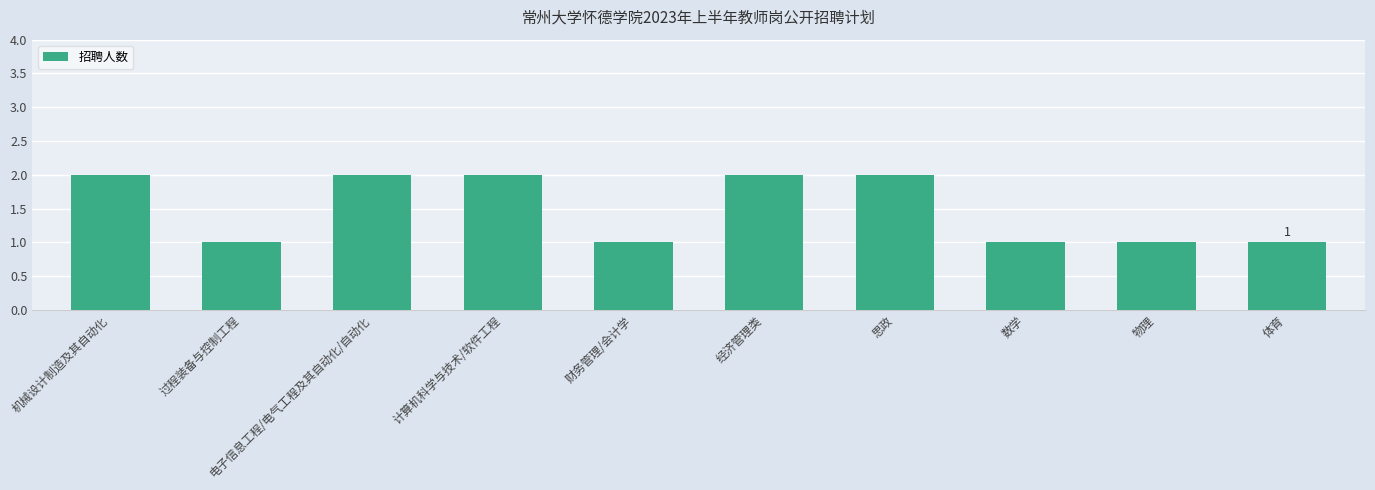

What is the ratio of the value at 经济管理类 to the value at 物理?

2.0